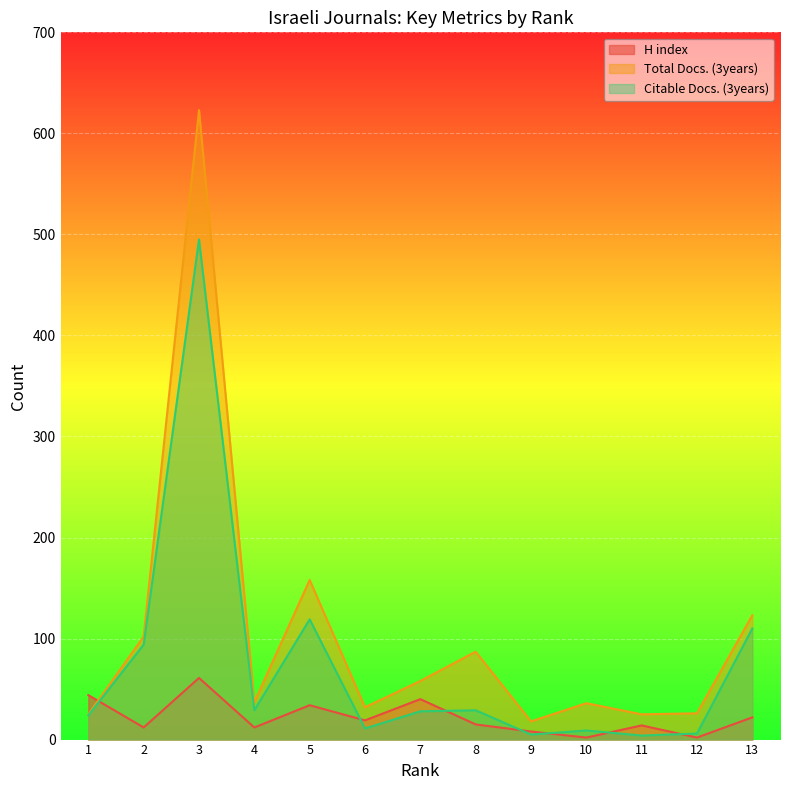

List the series in order of their overall mean, lowest first.

H index, Citable Docs. (3years), Total Docs. (3years)